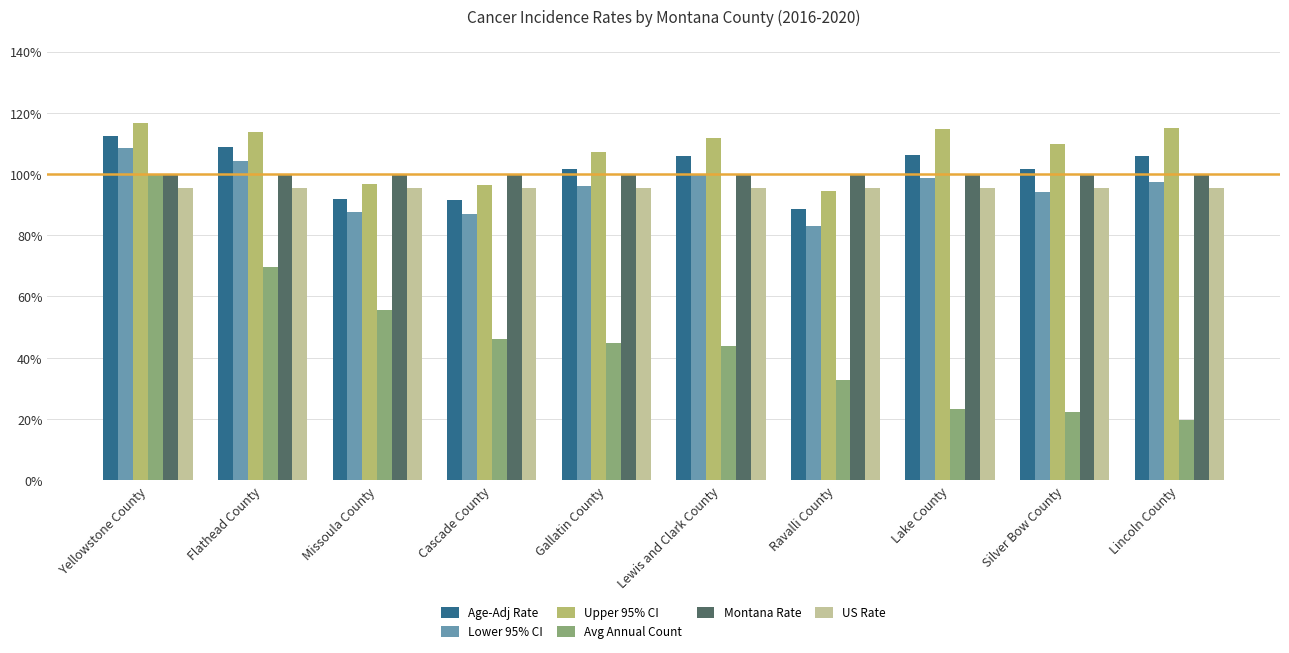

True or false: Avg Annual Count has a value of 19.6 at Lincoln County.

True